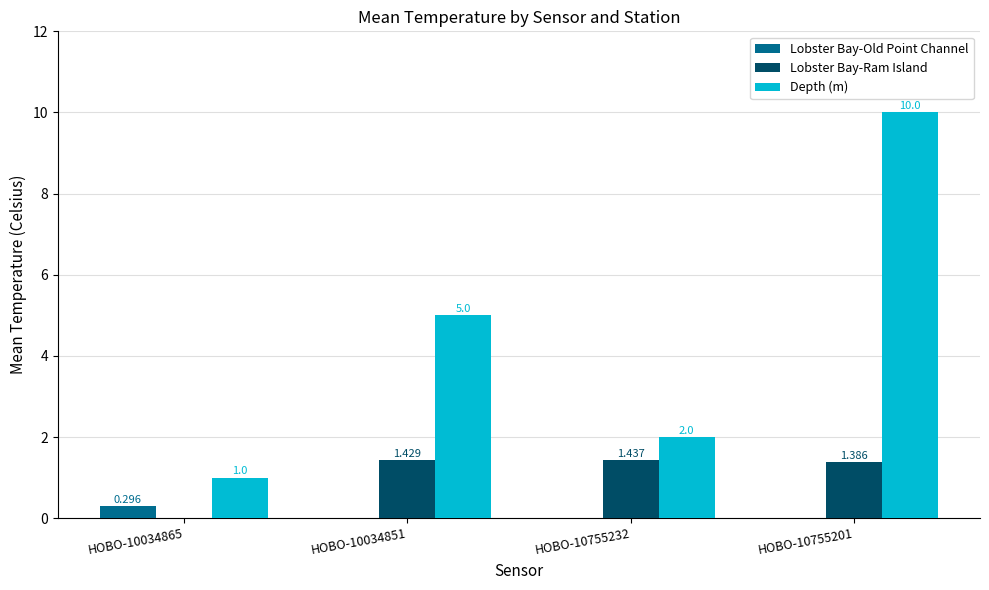

True or false: Depth (m) has a value of 0.9 at HOBO-10755232.

False